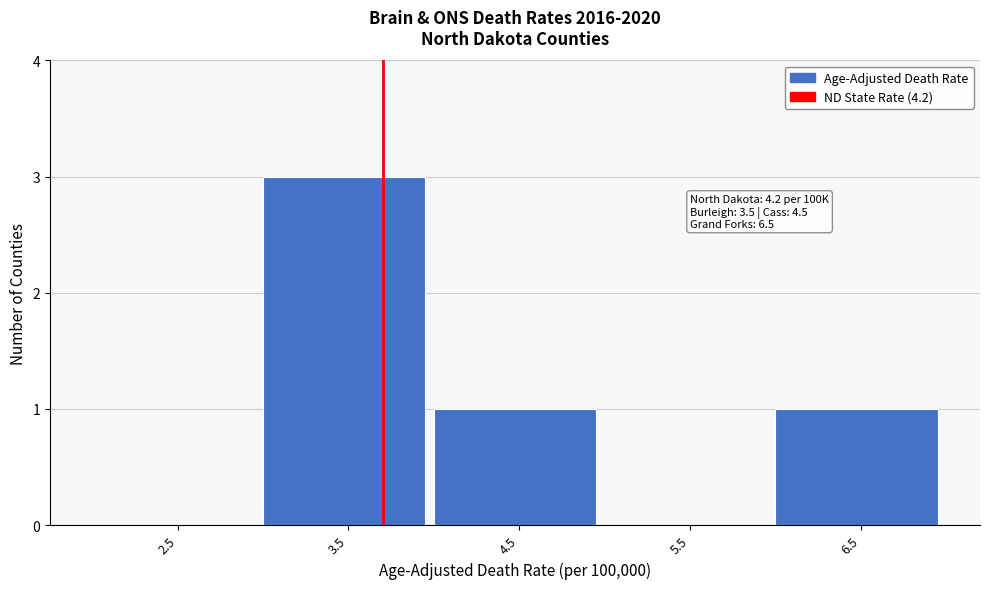

Reading left to right, extract all data points from this chart.

2.5=0	3.5=3	4.5=1	5.5=0	6.5=1